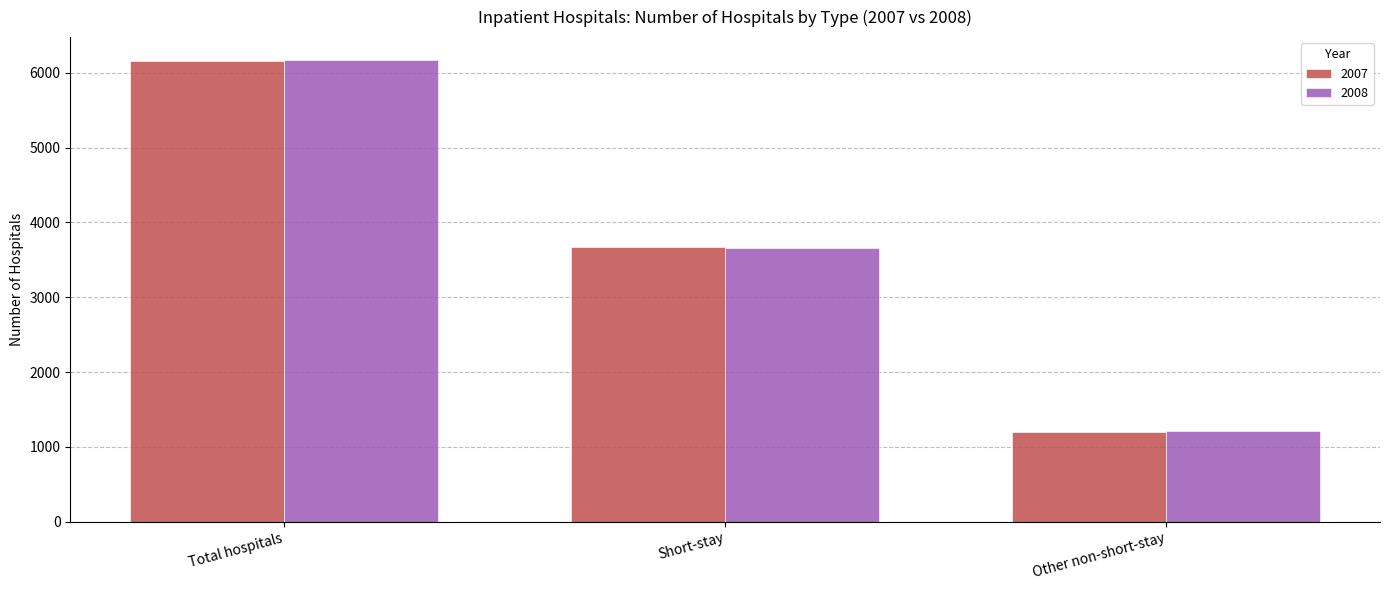

How many data points does each series have?

3